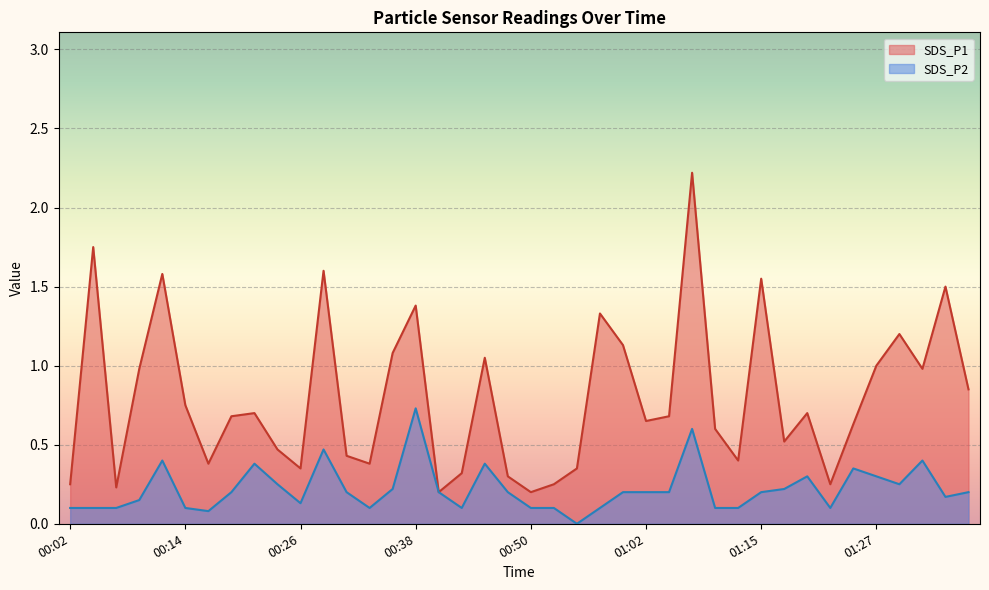

The SDS_P1 series shows 0.4 at 00:06. True or false?

False